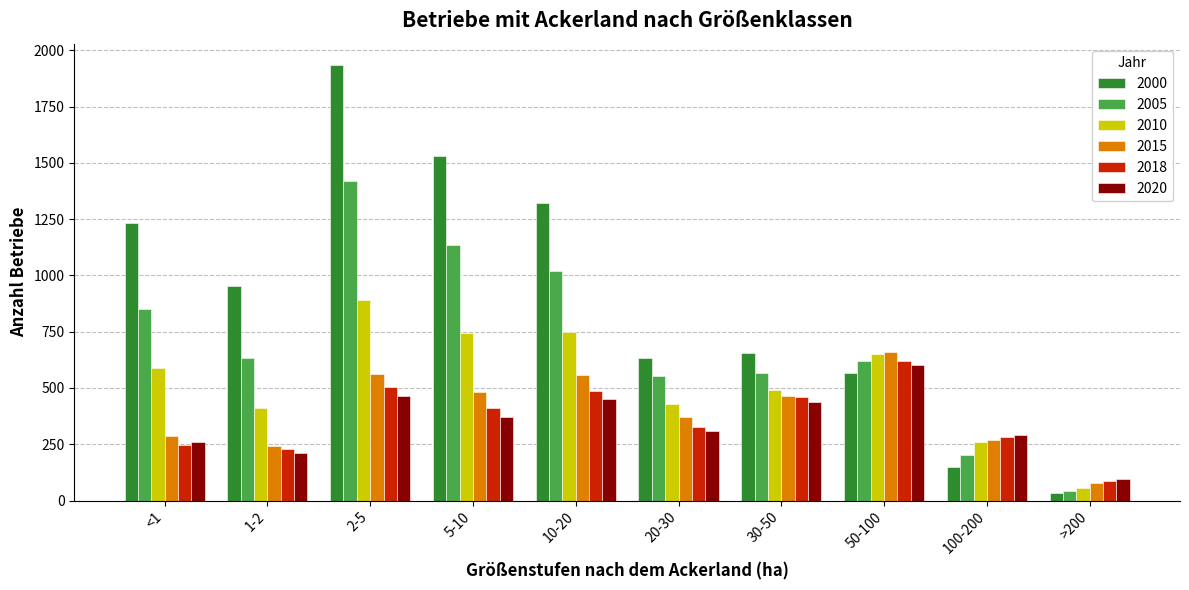

What are all the series names shown in the legend?

2000, 2005, 2010, 2015, 2018, 2020